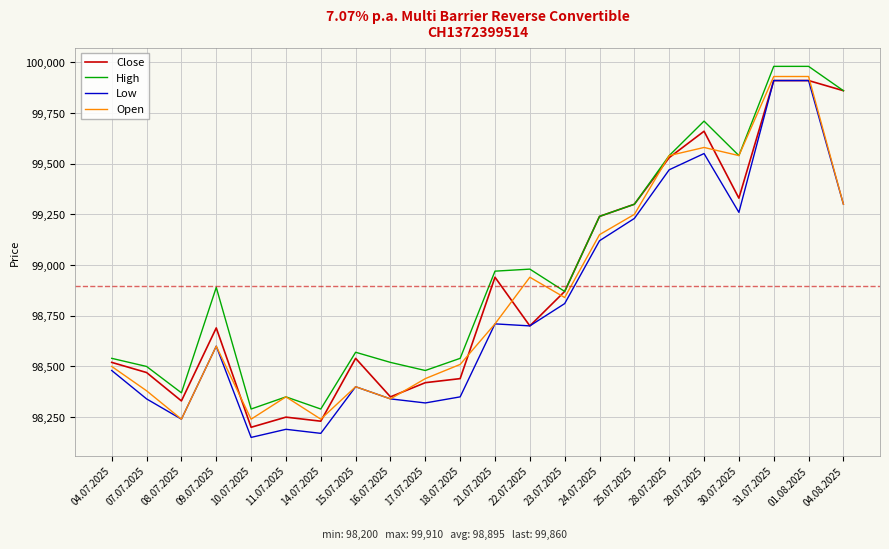

At how many categories does at least one series exceed 98317?

20